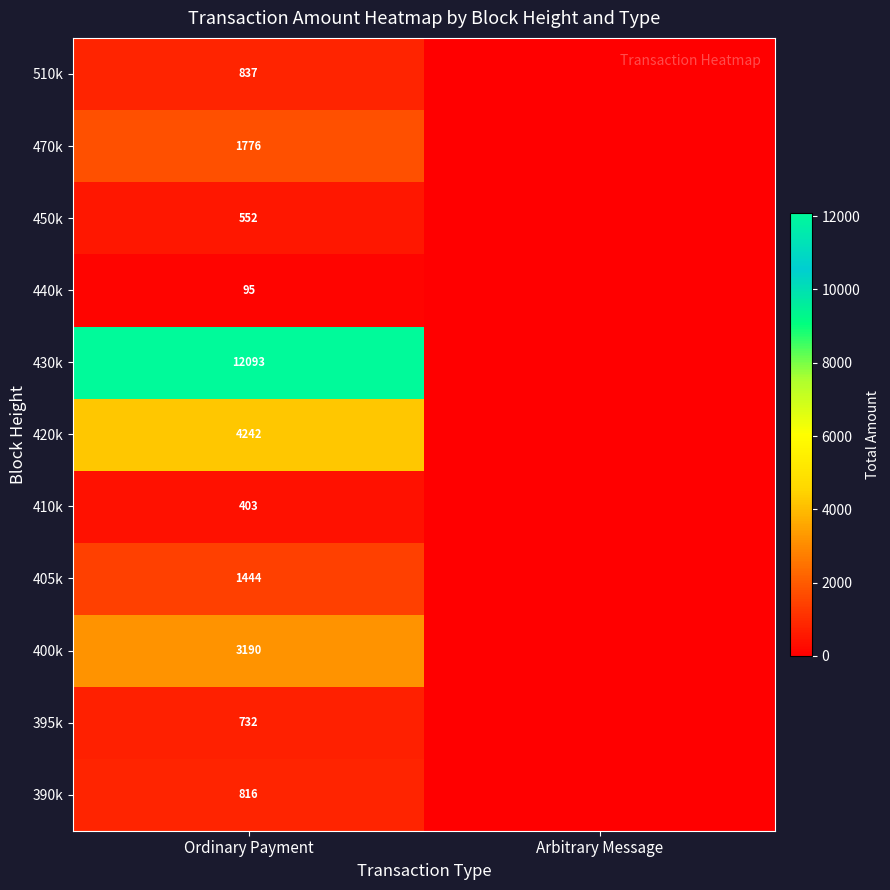

What is the difference between the highest and lowest values at Ordinary Payment?

11998